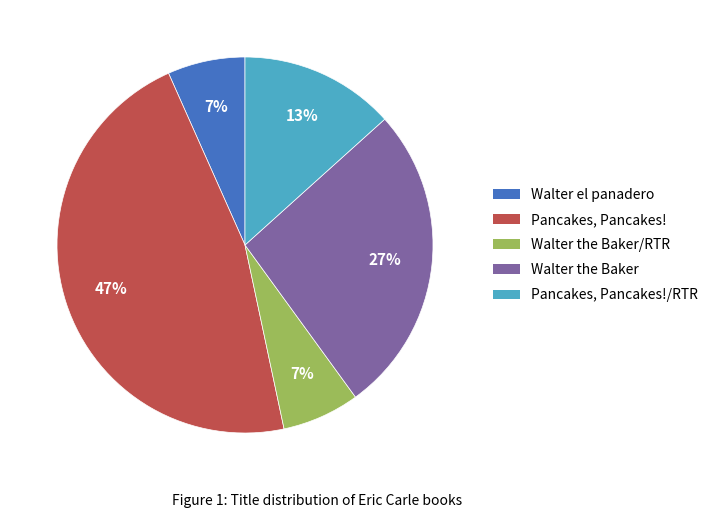

True or false: Walter the Baker/RTR accounts for 1% of the total.

False